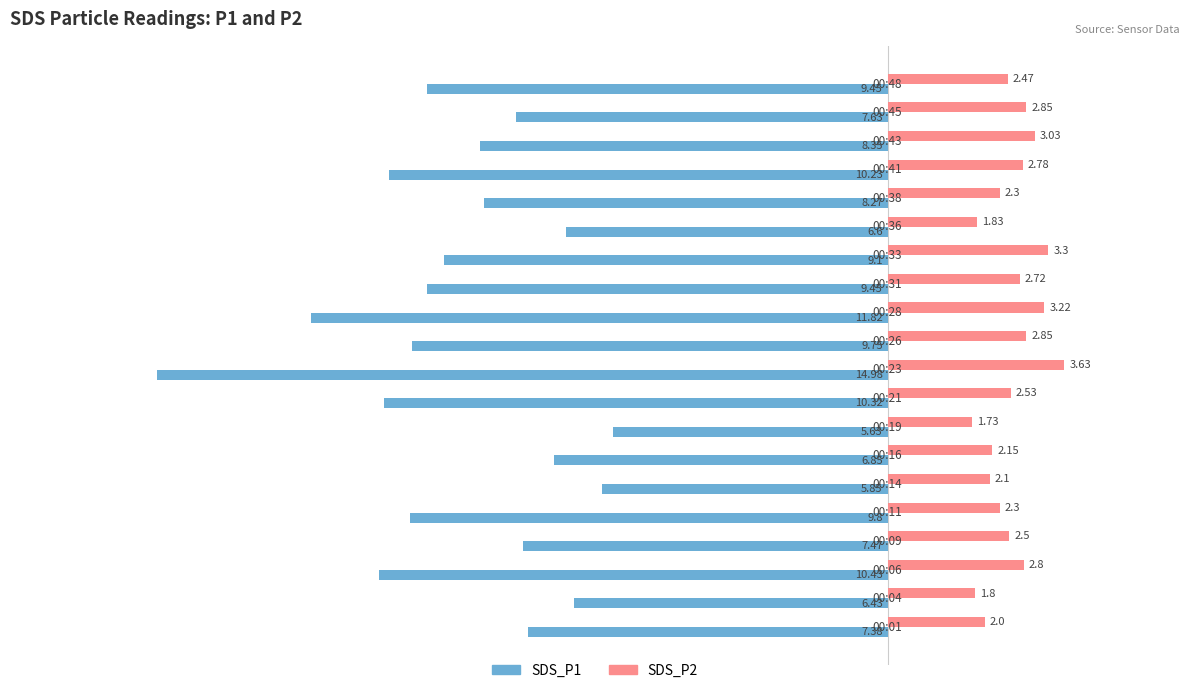

List the series in order of their overall mean, lowest first.

SDS_P1, SDS_P2